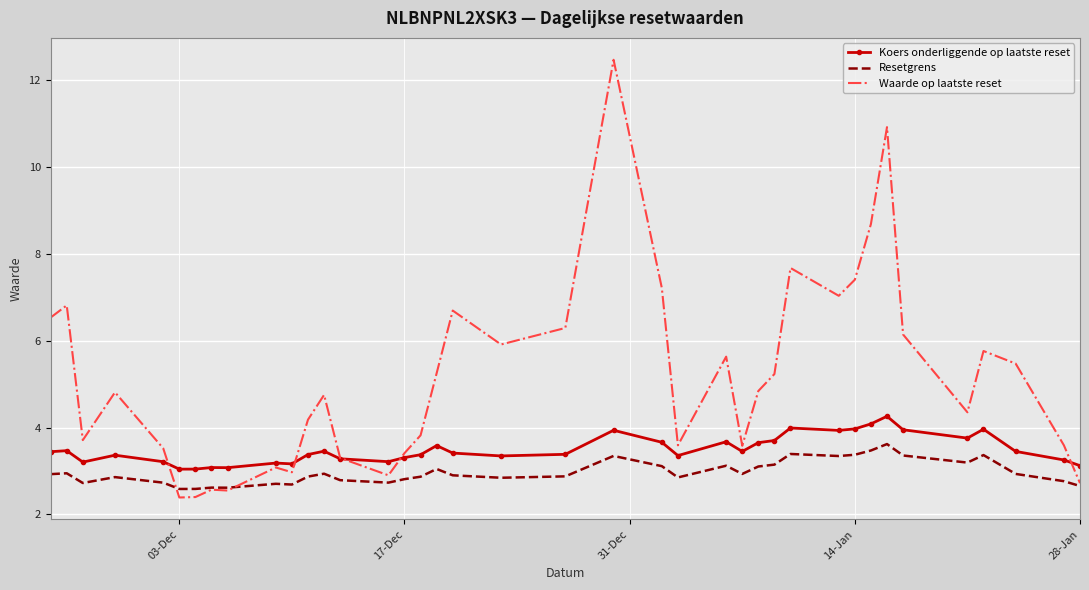

Which series has the largest total across all categories?

Waarde op laatste reset